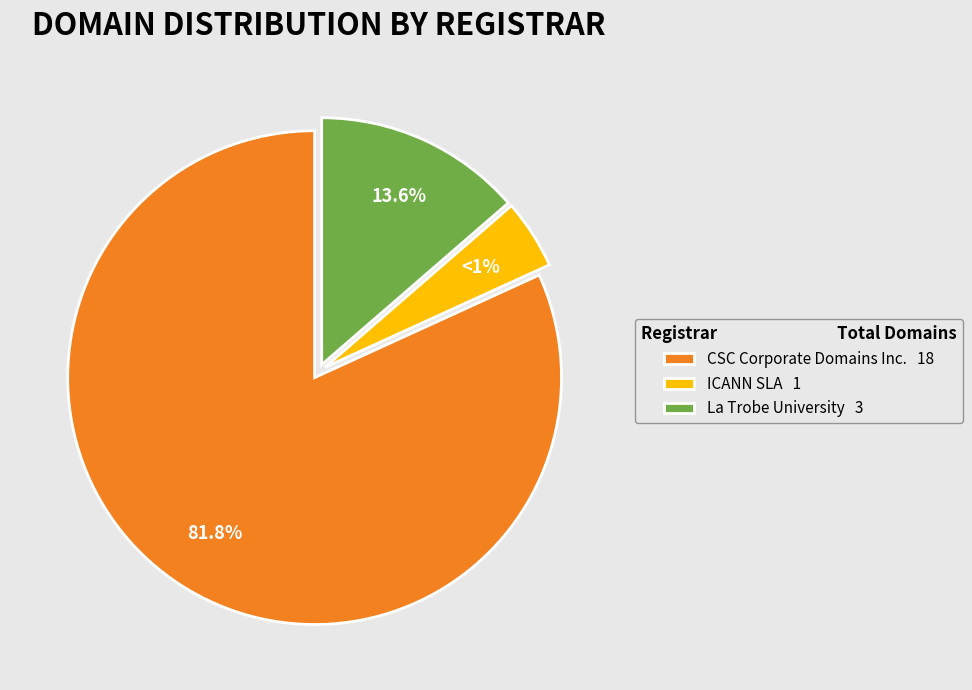

Which has a higher value, ICANN SLA or La Trobe University?

La Trobe University